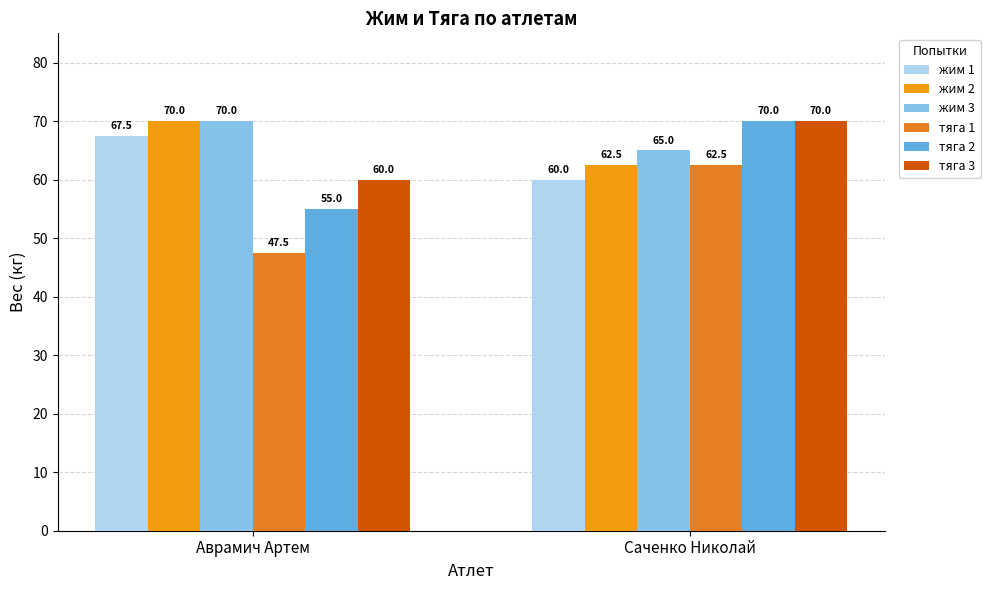

What is the maximum value for жим 1?

67.5